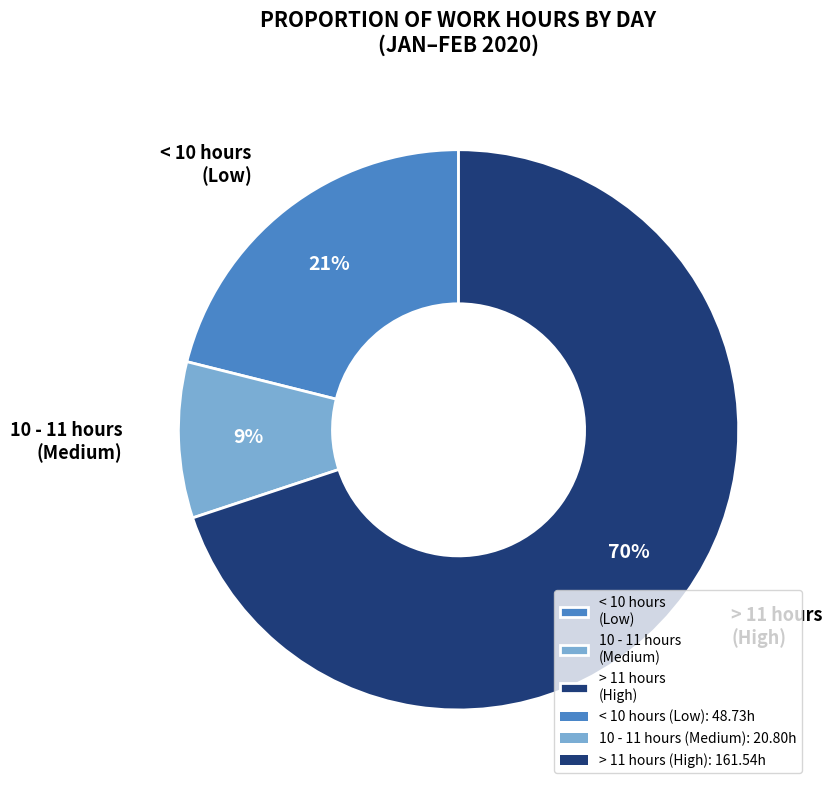

Do < 10 hours (Low) and 10 - 11 hours (Medium) together represent more than half of the pie?

No